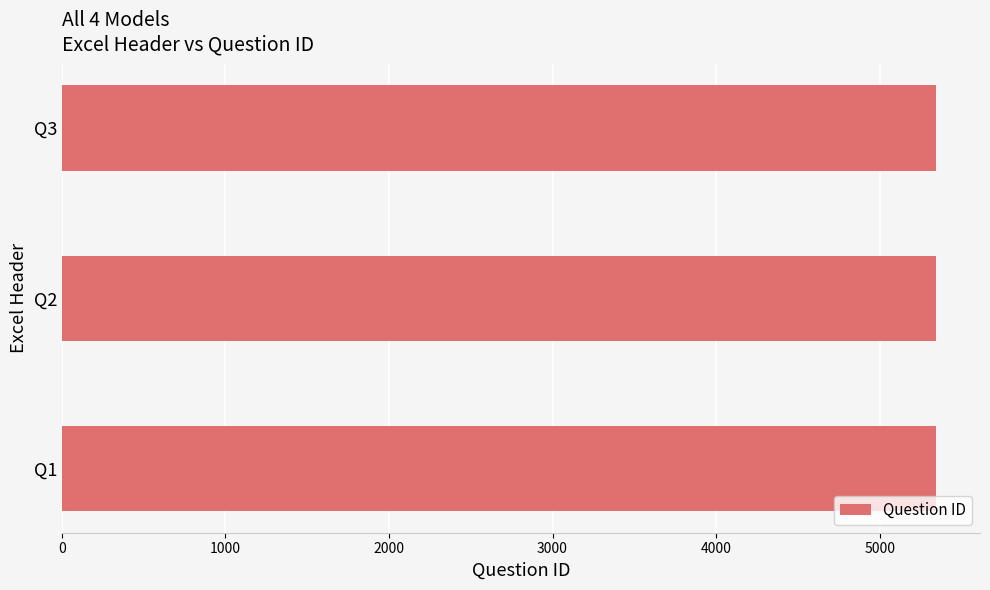

How many bars are there in total?

3